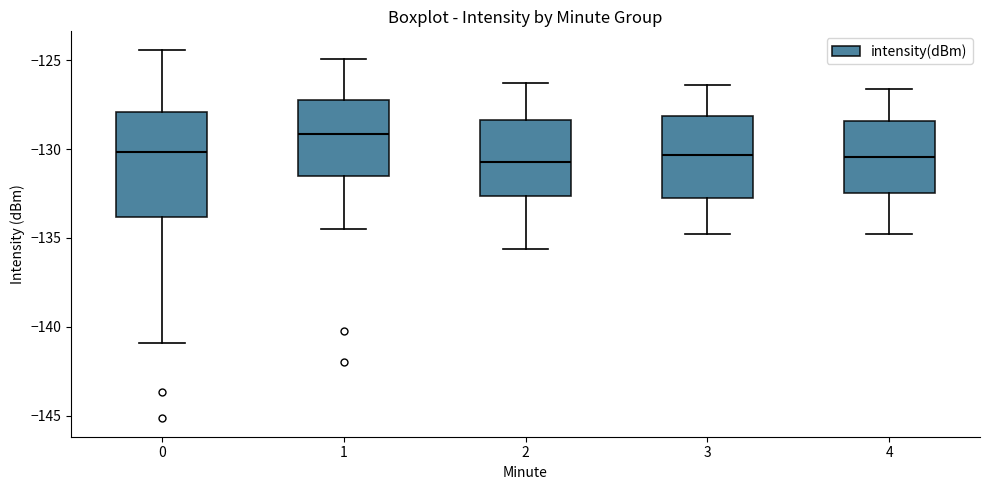

Reading left to right, read every box against the y-axis: the position of its median line, the range the box covers, and the ends of its whiskers. The values are not printed on the chart, so give them approximately, as read against the axis.

0: median -130.0, box -134.0 to -128.0, whiskers -141.0 to -124.5
1: median -129.0, box -131.5 to -127.0, whiskers -134.5 to -125.0
2: median -130.5, box -132.5 to -128.5, whiskers -135.5 to -126.5
3: median -130.5, box -132.5 to -128.0, whiskers -135.0 to -126.5
4: median -130.5, box -132.5 to -128.5, whiskers -135.0 to -126.5